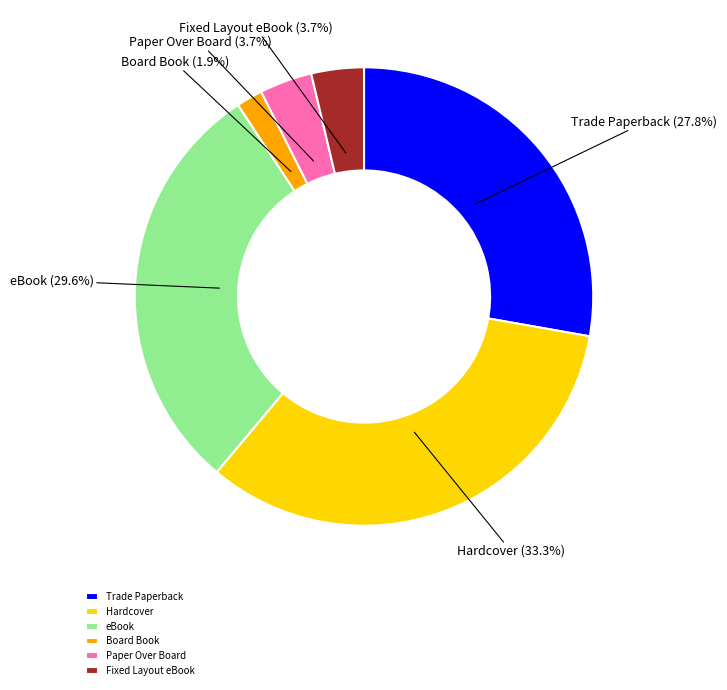

To the nearest percent, what is the combined percentage of Fixed Layout eBook and Hardcover?

37%